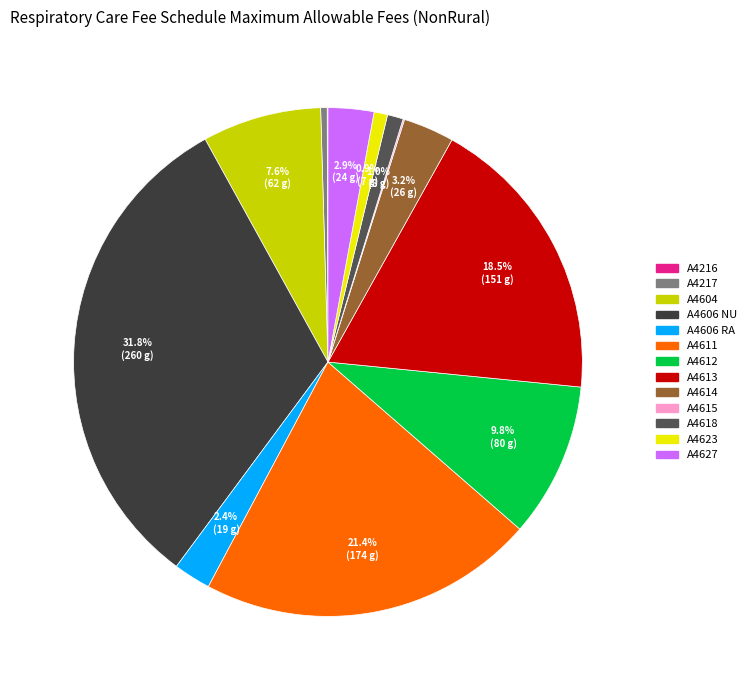

Which category has the biggest portion of the pie?

A4606 NU